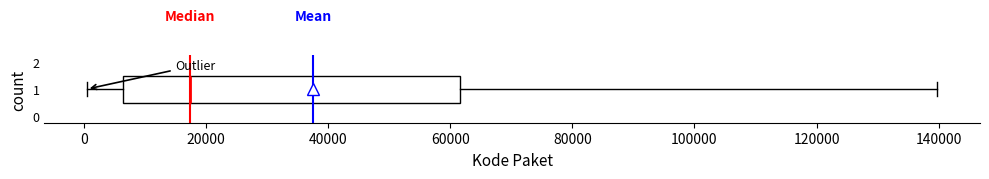

Transcribe this box plot: give where the median line is, the range the box spans, and where the two whiskers end, as read against the x-axis. The values are not printed on the chart, so give them approximately, as read against the axis.

median 18000, box 6000 to 62000, whiskers 0 to 140000